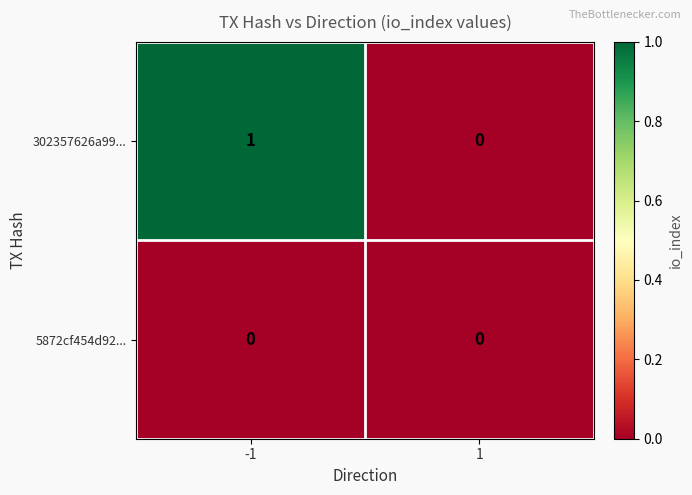

Is it true that 5872cf454d92... equals 0 at 1?

True